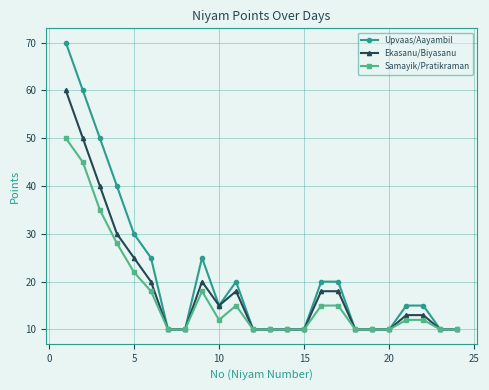

Which series has the largest range (max minus min)?

Upvaas/Aayambil